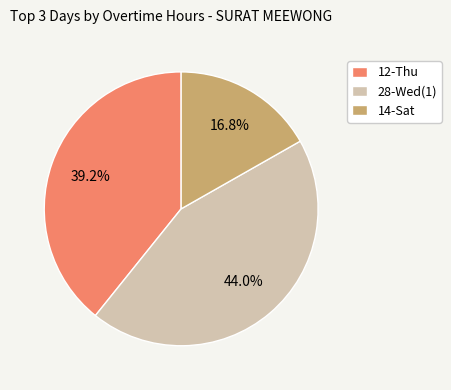

What percentage is the 14-Sat slice, to the nearest percent?

17%